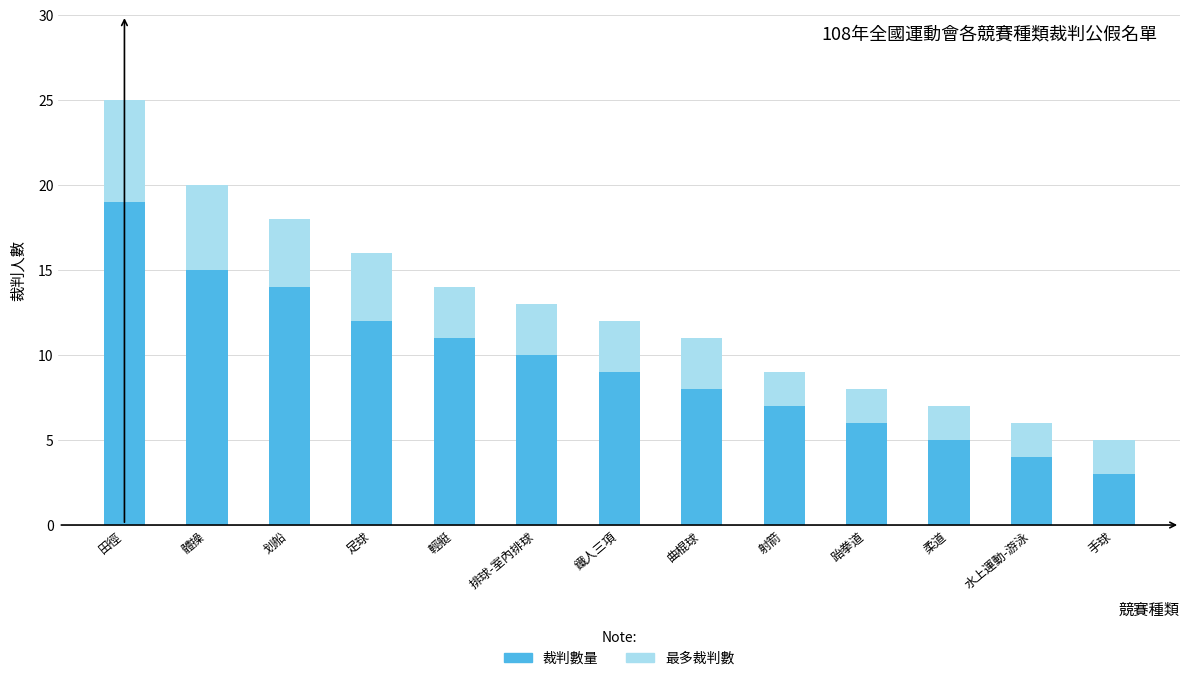

Which label corresponds to the smallest value in the chart?

手球